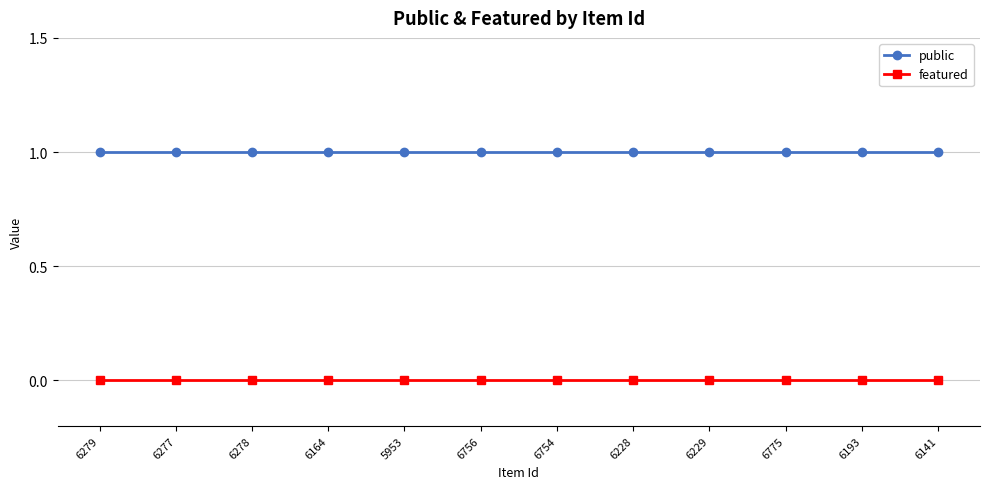

Which series has the largest total across all categories?

public